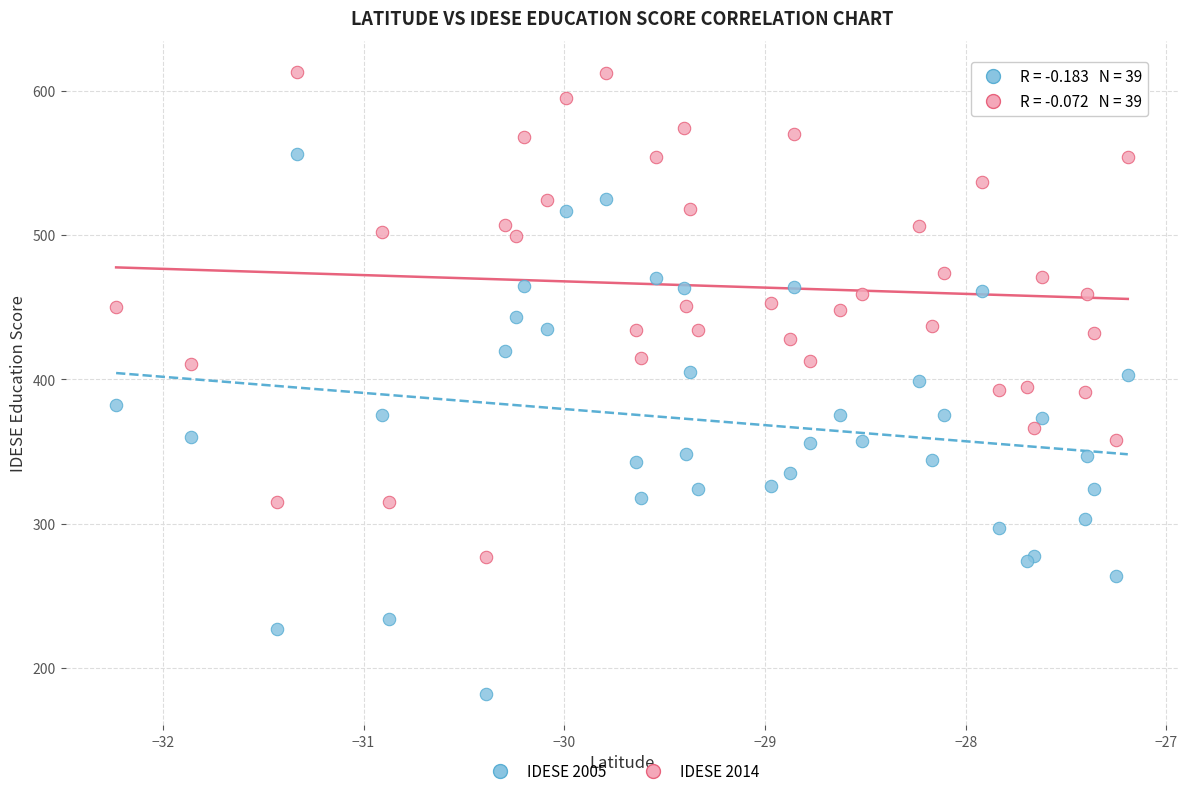

What are all the series names shown in the legend?

IDESE 2005, IDESE 2014